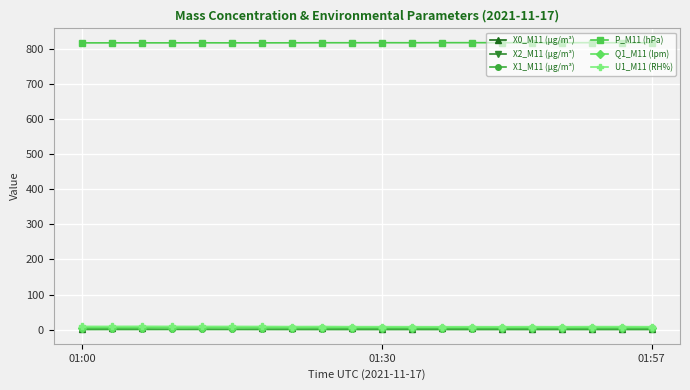

At how many categories does at least one series exceed 353?

20